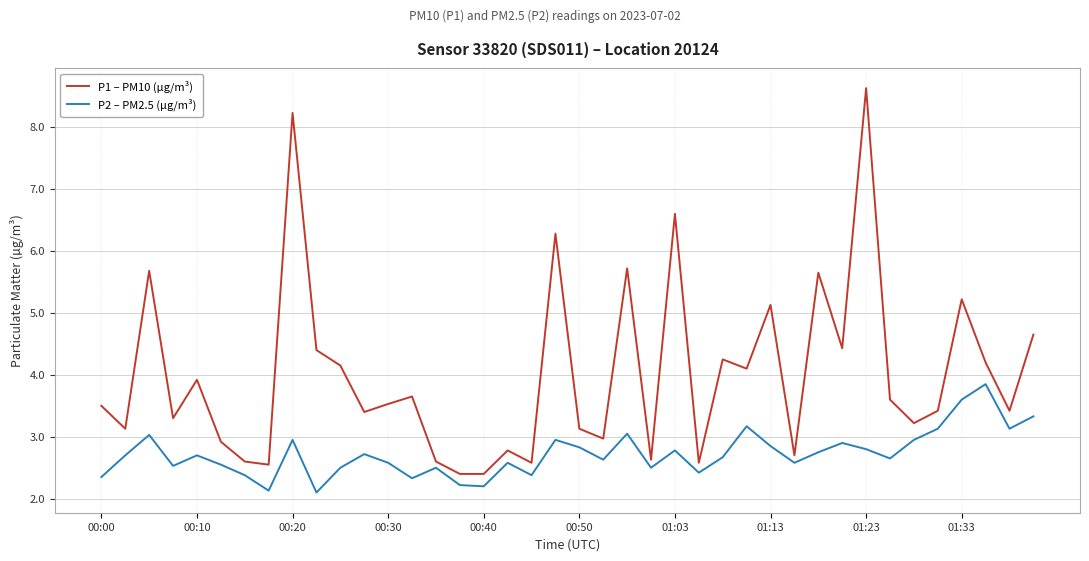

Which series has the largest total across all categories?

P1 – PM10 (µg/m³)